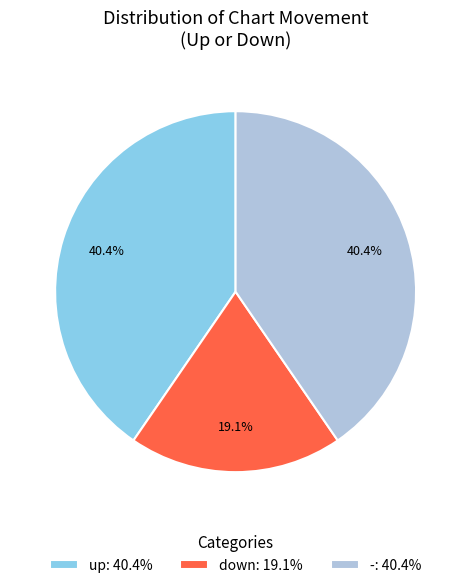

Is down the majority of the pie?

No